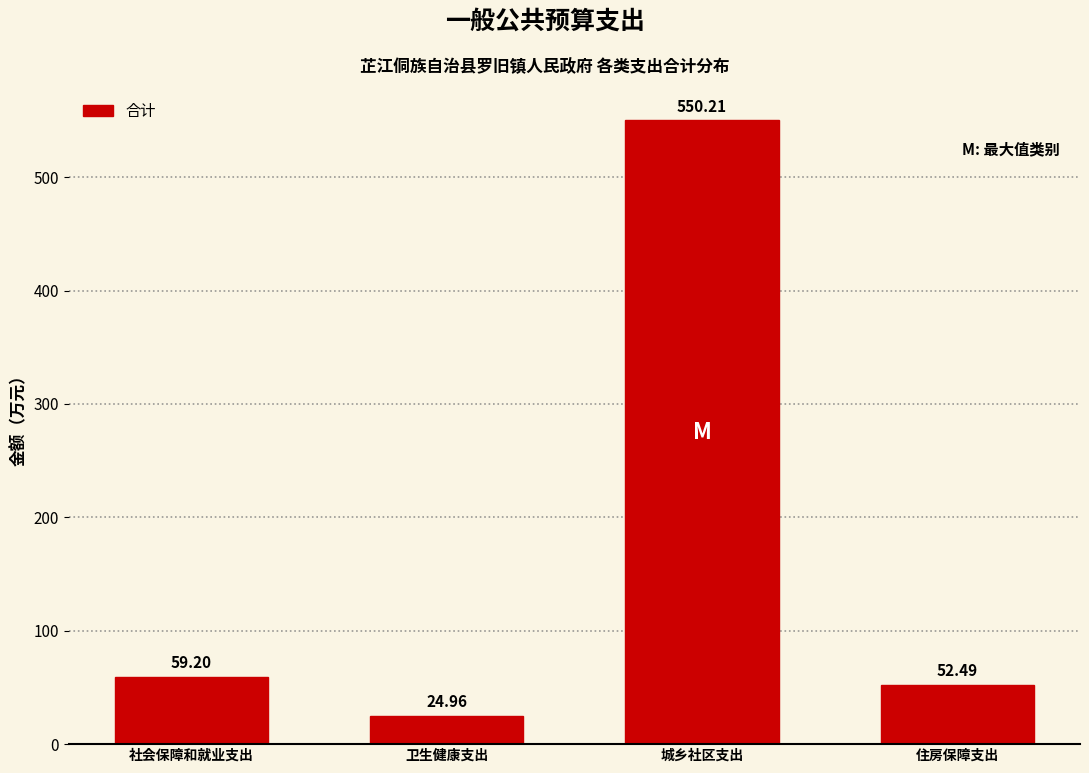

Approximately how many times larger is the value at 城乡社区支出 compared to 社会保障和就业支出?

9.3